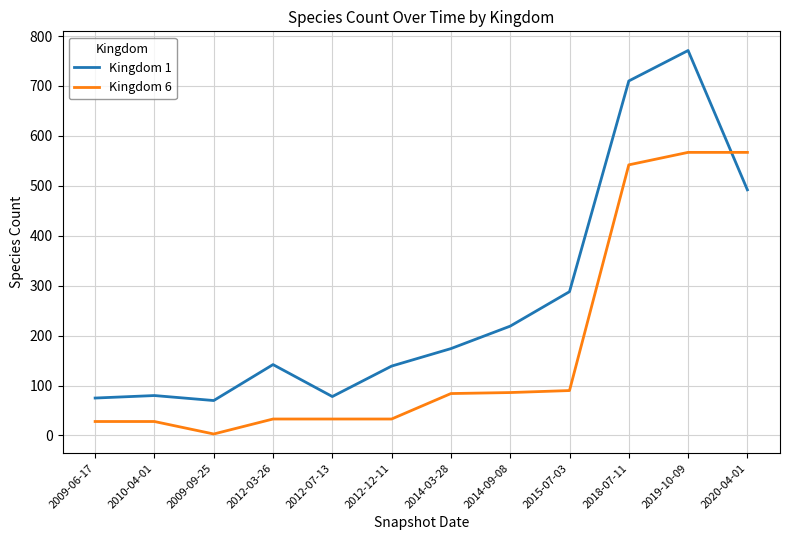

True or false: Kingdom 6 has a value of 84 at 2014-03-28.

True